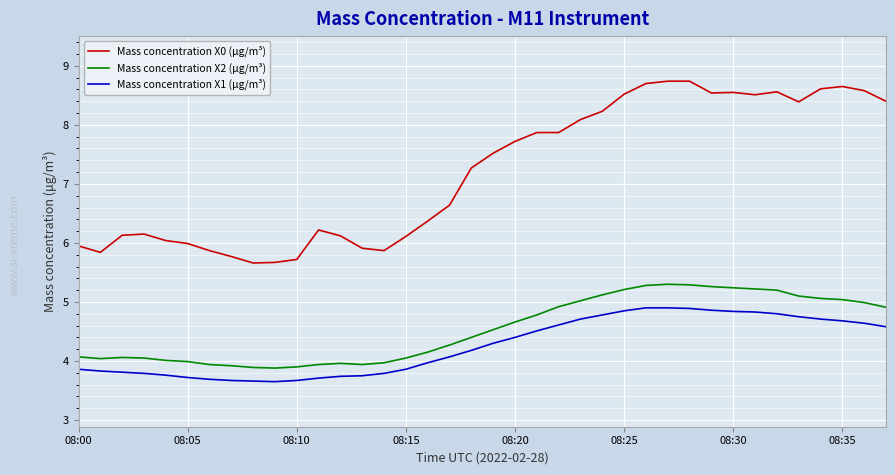

Which series has the largest total across all categories?

Mass concentration X0 (μg/m³)